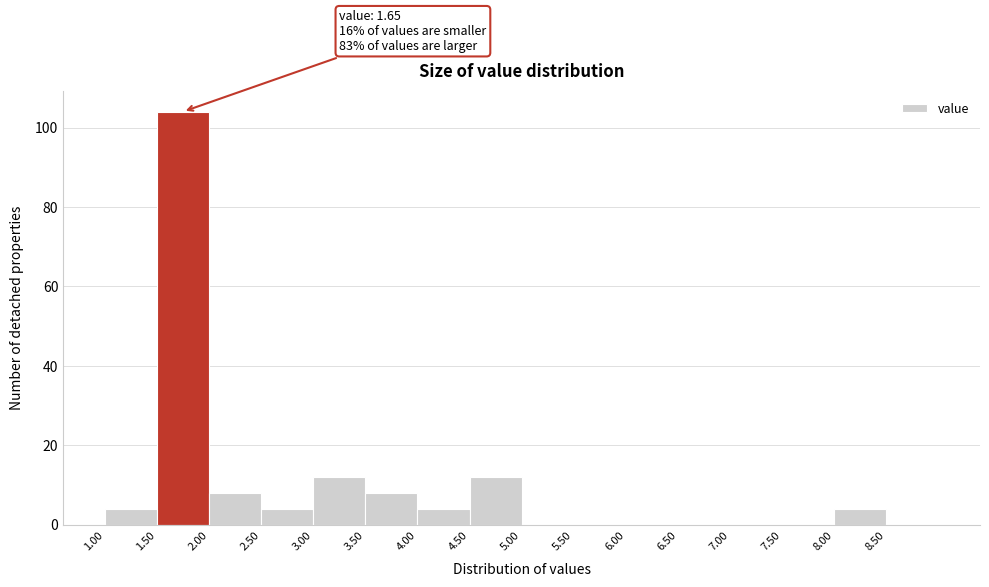

Which range on the x-axis has the tallest bar?

1.5 to 2.0